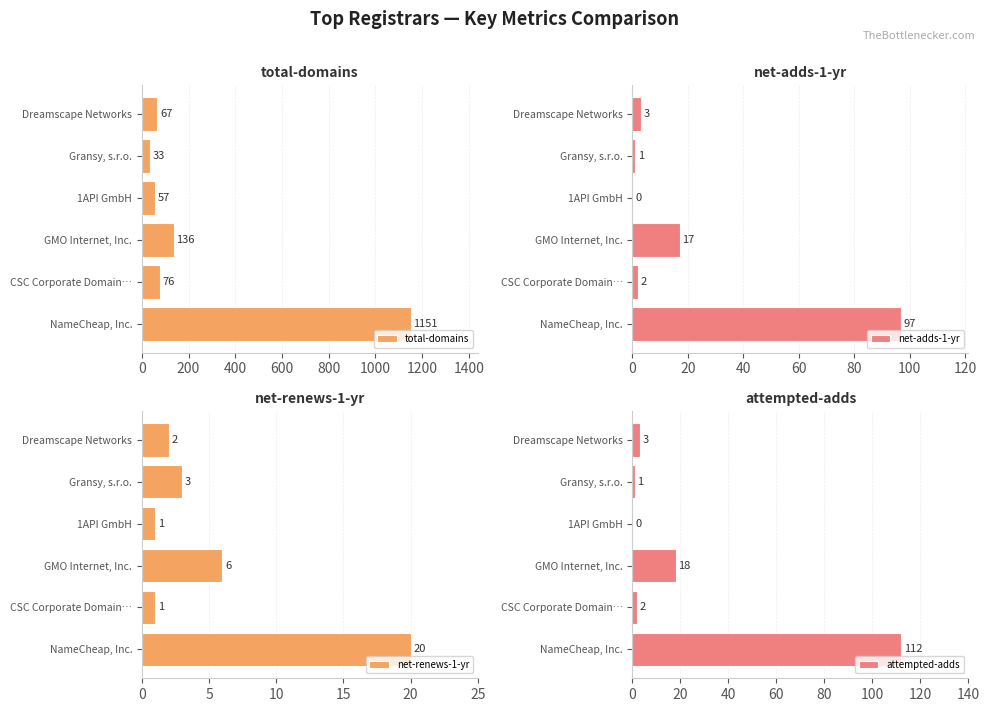

What is the minimum value for total-domains?

33